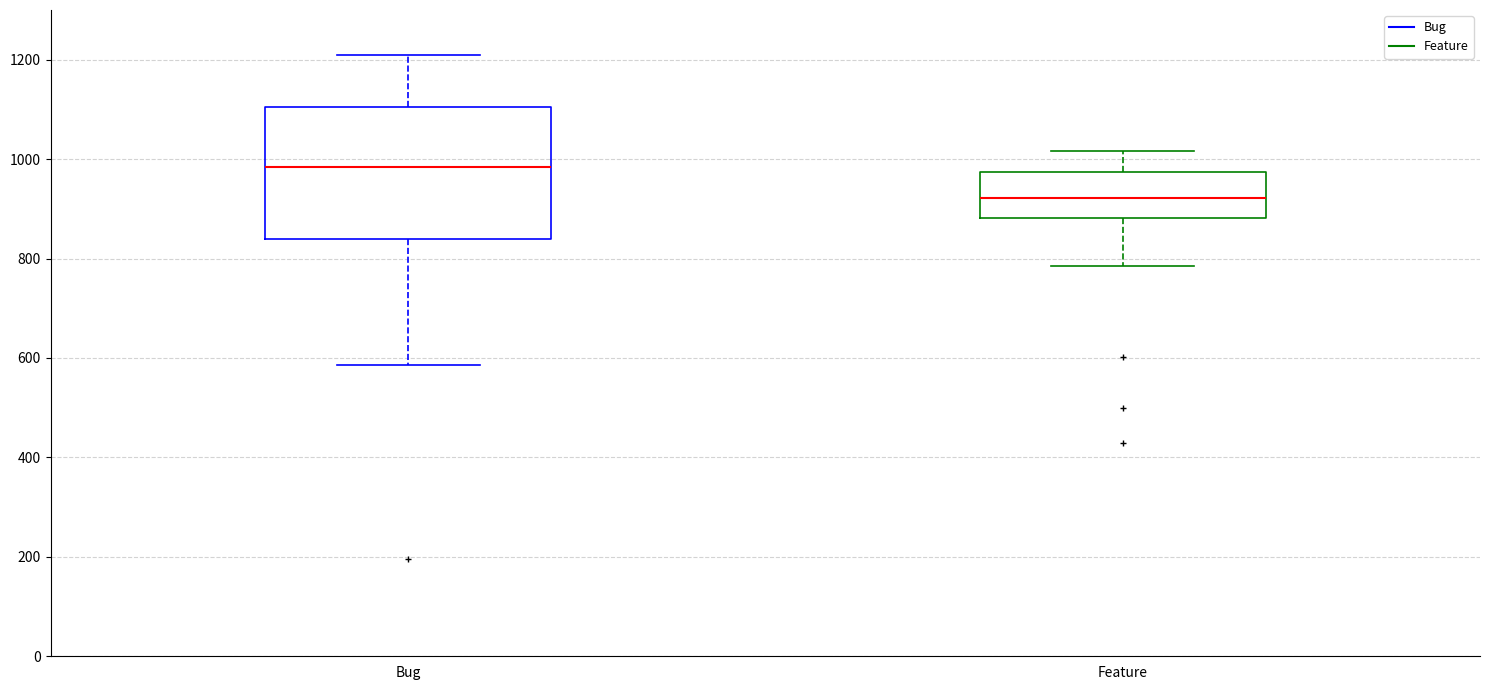

Where does the lower whisker of the box for Feature end on the y-axis? The values are not printed on the chart, so give them approximately, as read against the axis.

780